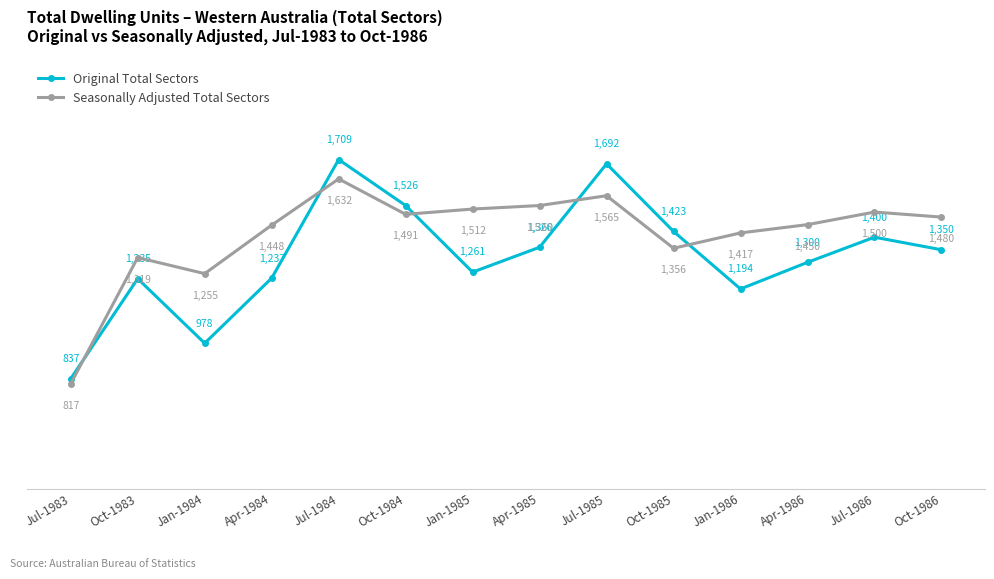

True or false: Seasonally Adjusted Total Sectors has more than 0 points higher than both neighbors.

True